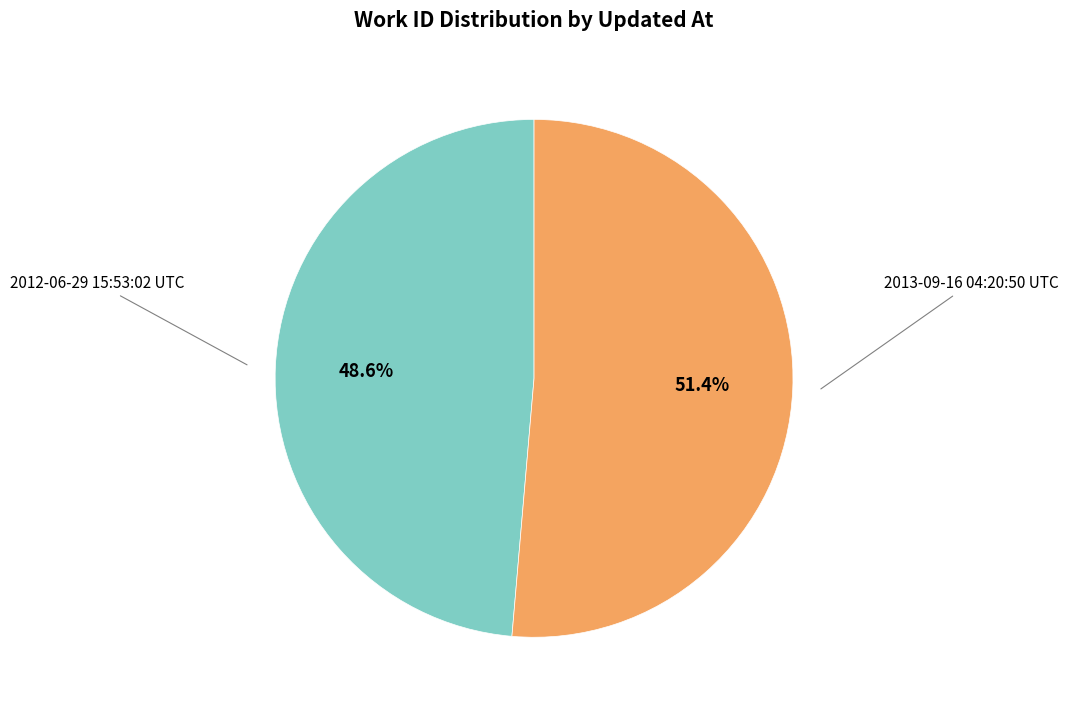

To the nearest percent, what is the average slice percentage?

50%